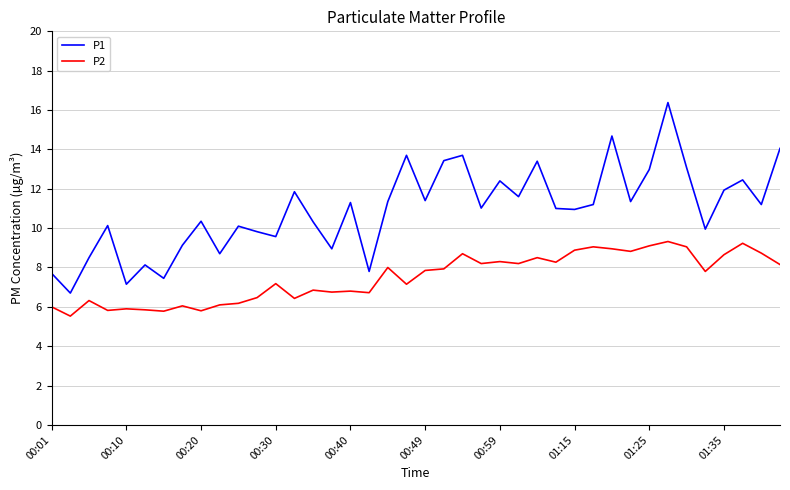

What is the difference between the maximum and minimum values in the P2 series?

3.8